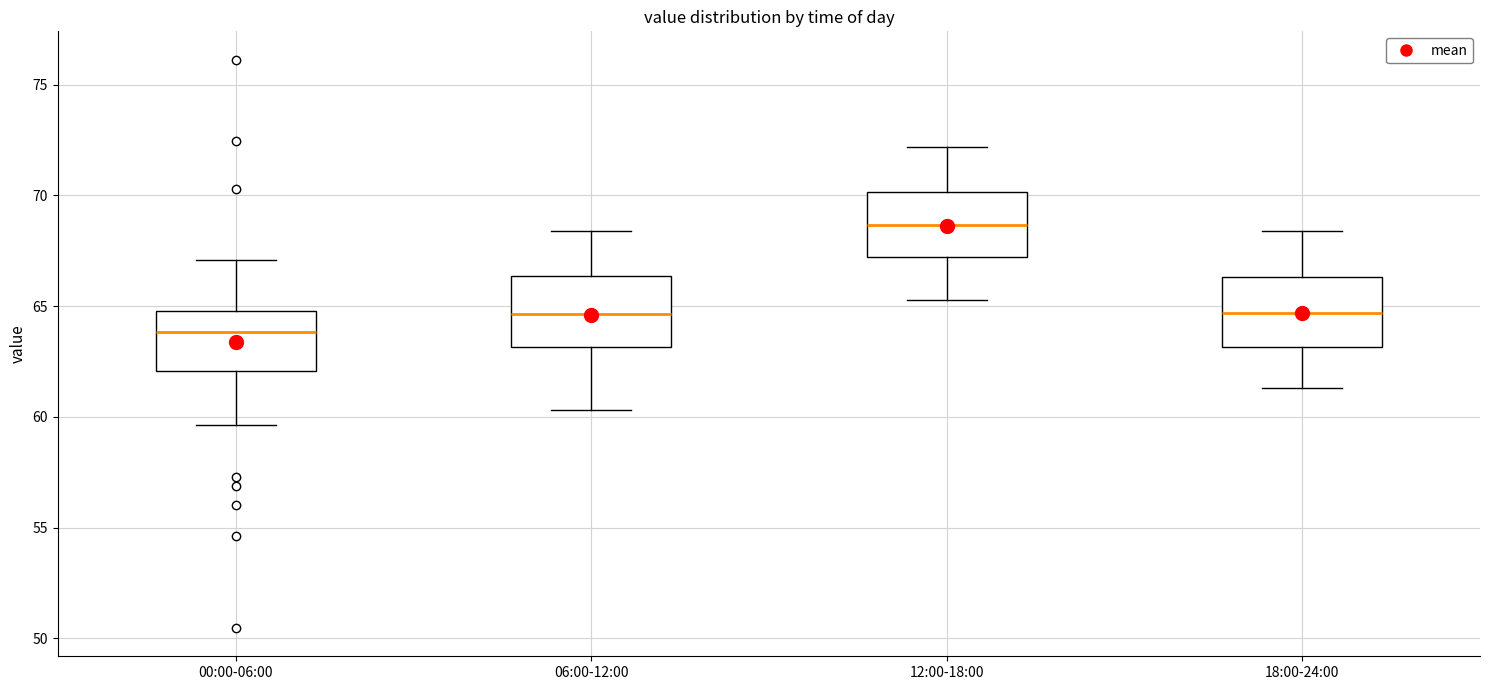

Which box's median line is the highest?

12:00-18:00